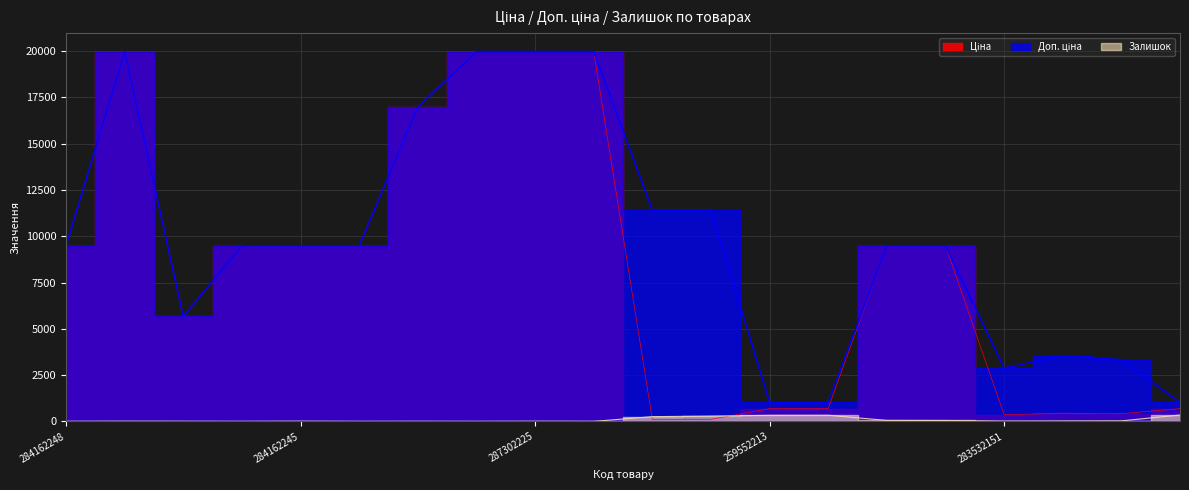

True or false: Ціна and Залишок intersect in this chart.

True